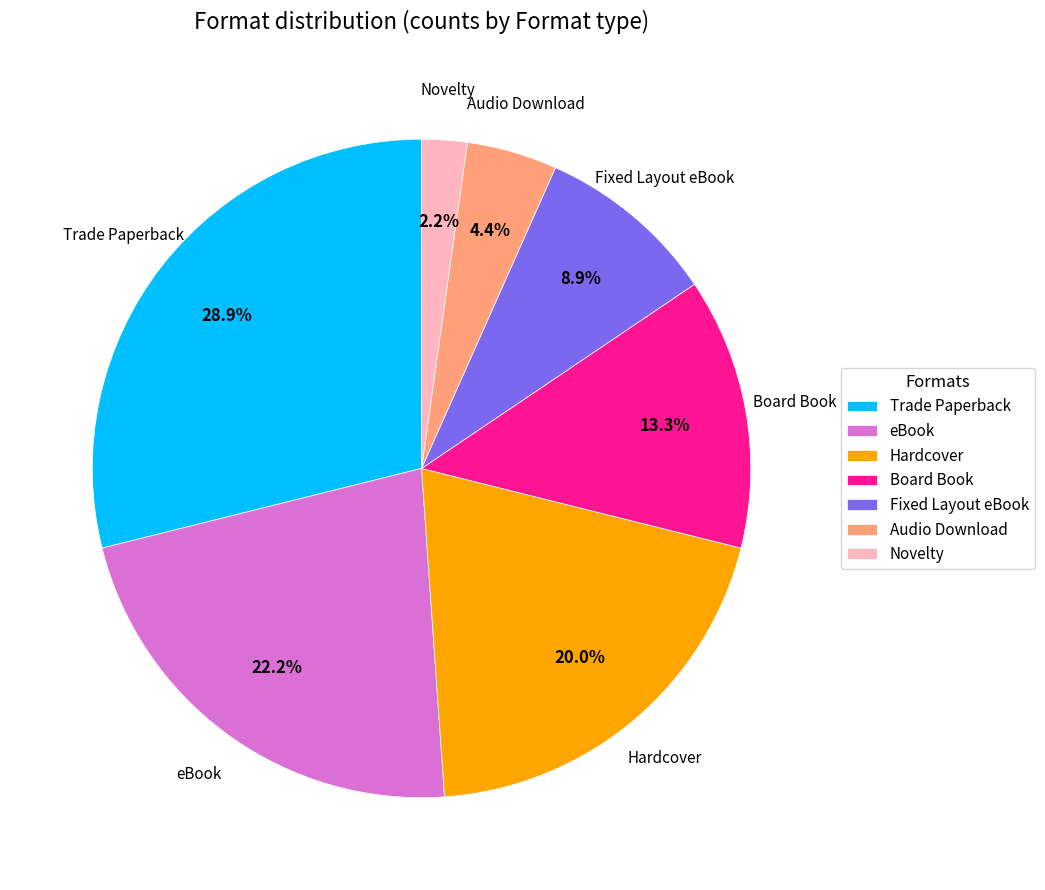

To the nearest percent, what is the difference between the Board Book and Hardcover slice percentages?

7%